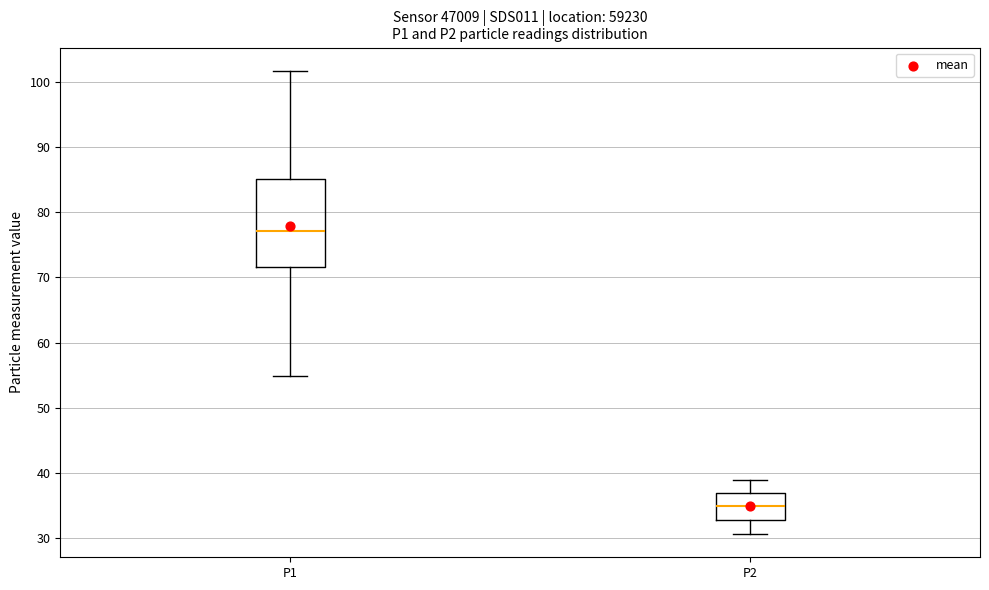

Reading left to right, transcribe this box plot: for each box, give where its median line is, the range the box spans, and where its two whiskers end, as read against the y-axis. The values are not printed on the chart, so give them approximately, as read against the axis.

P1: median 77, box 72 to 85, whiskers 55 to 102
P2: median 35, box 33 to 37, whiskers 31 to 39